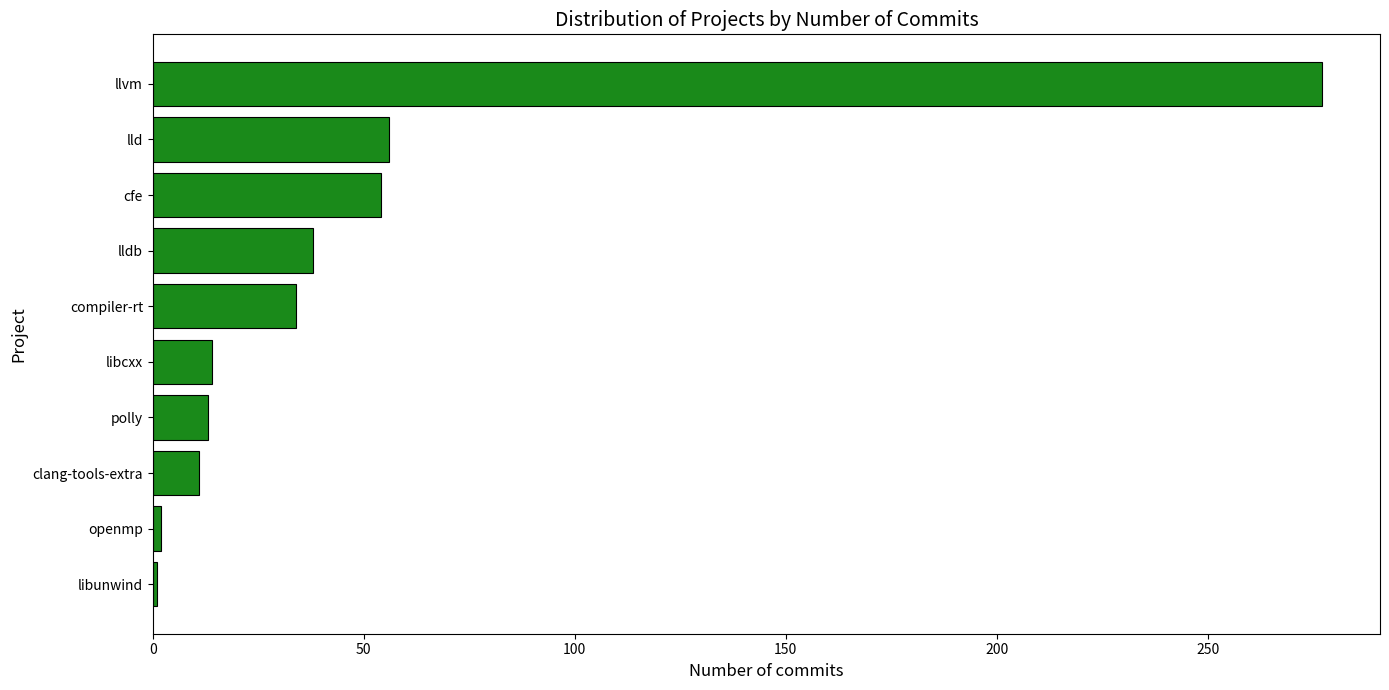

What is the ratio of the value at libcxx to the value at lldb?

0.4